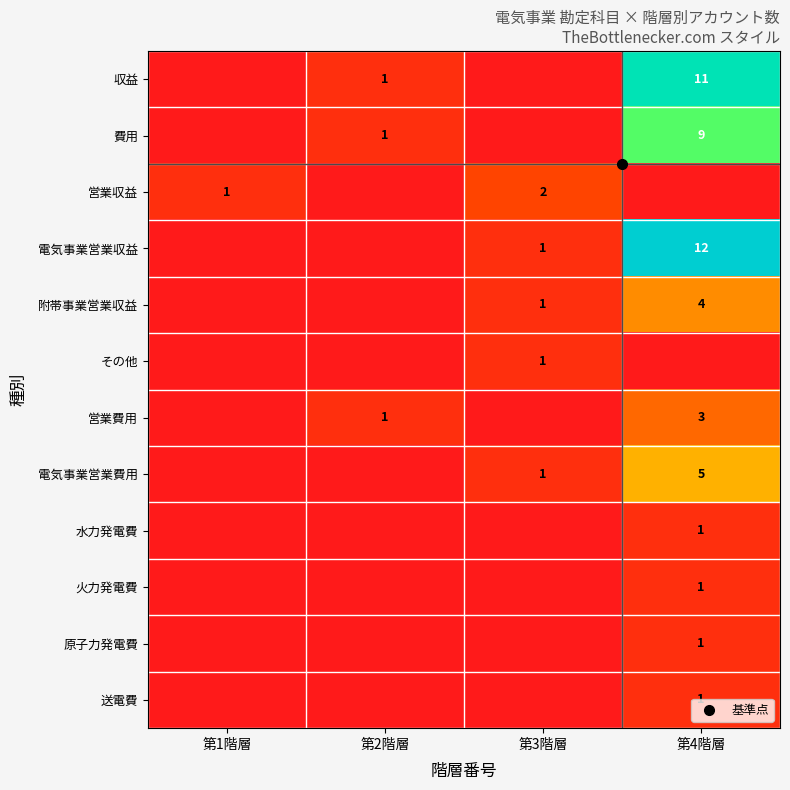

What is the approximate value of 附帯事業営業収益 at 第3階層?

1